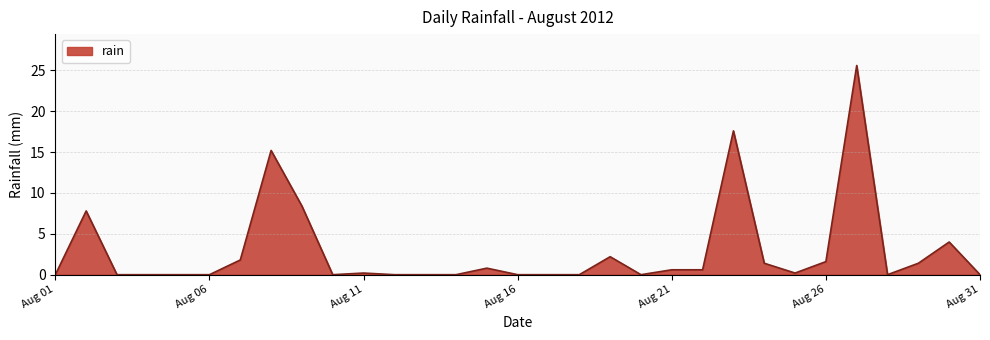

What is the greatest value displayed?

25.6